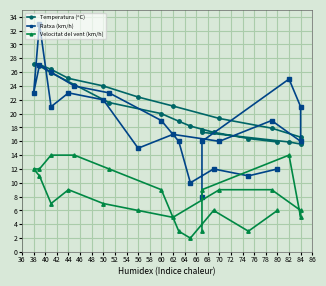

Which series has the largest total across all categories?

Temperatura (ºC)